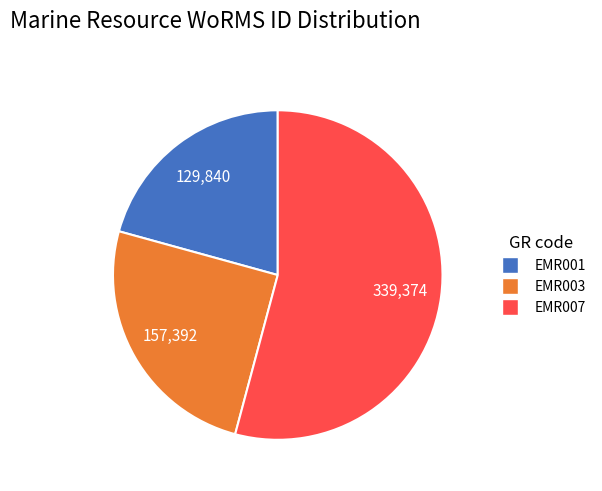

Which slice represents more than half of the pie?

EMR007